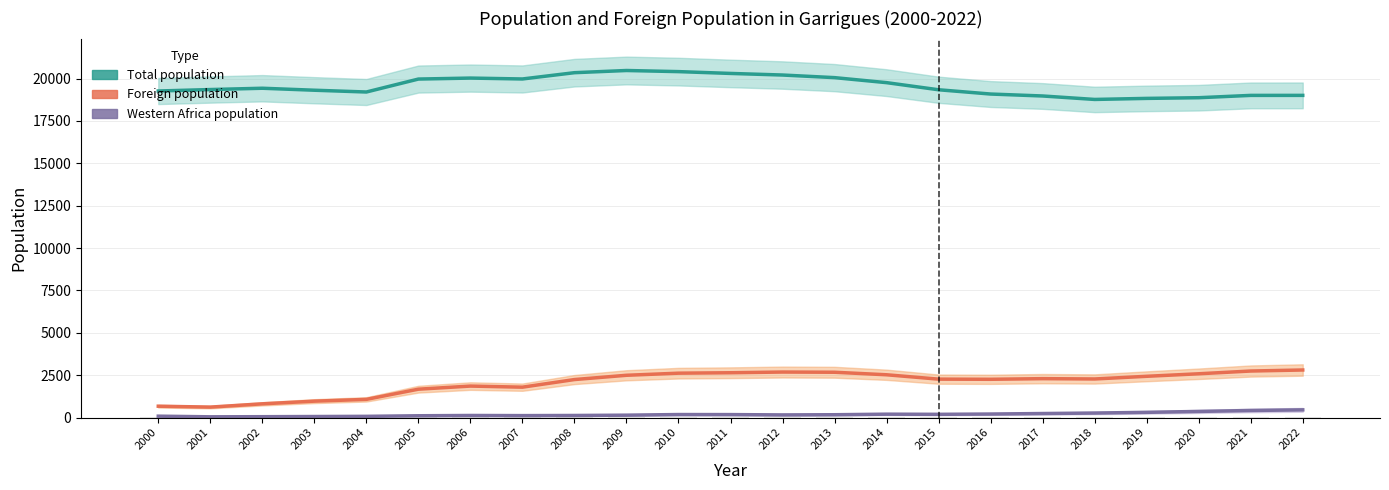

Which has a higher value, 2007 or 2002?

2007